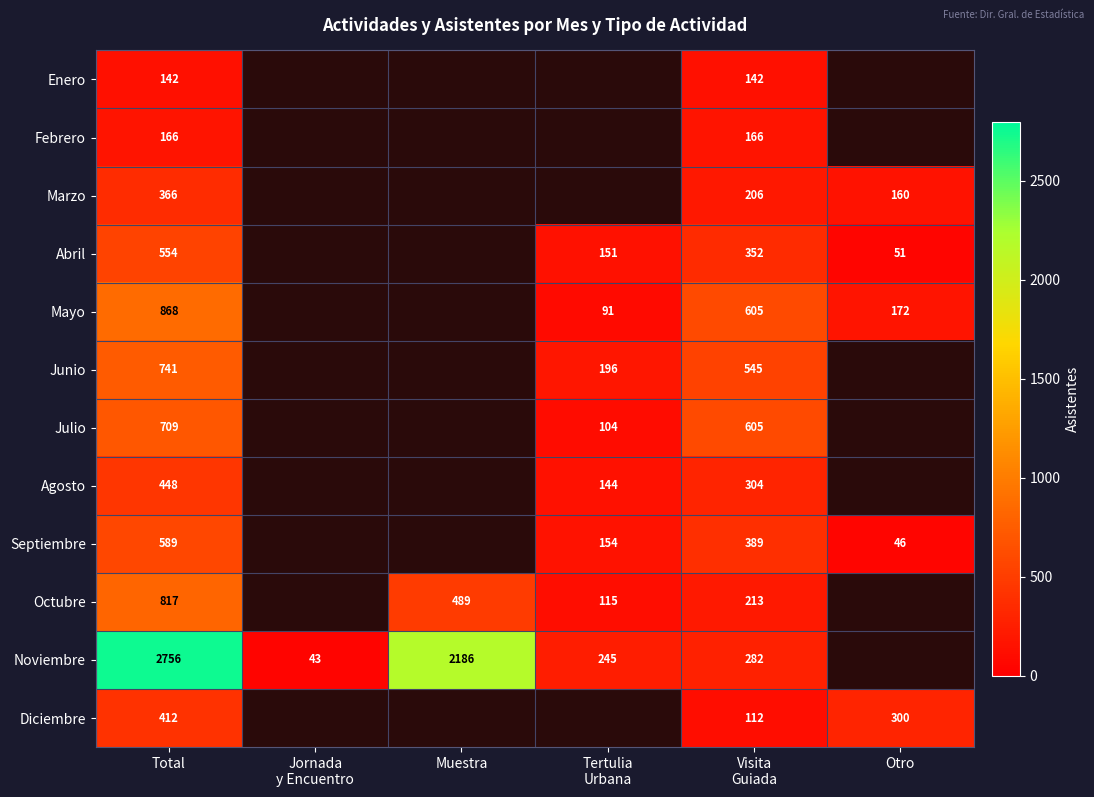

Is the value of Noviembre at Total greater than the value of Octubre at Muestra?

Yes